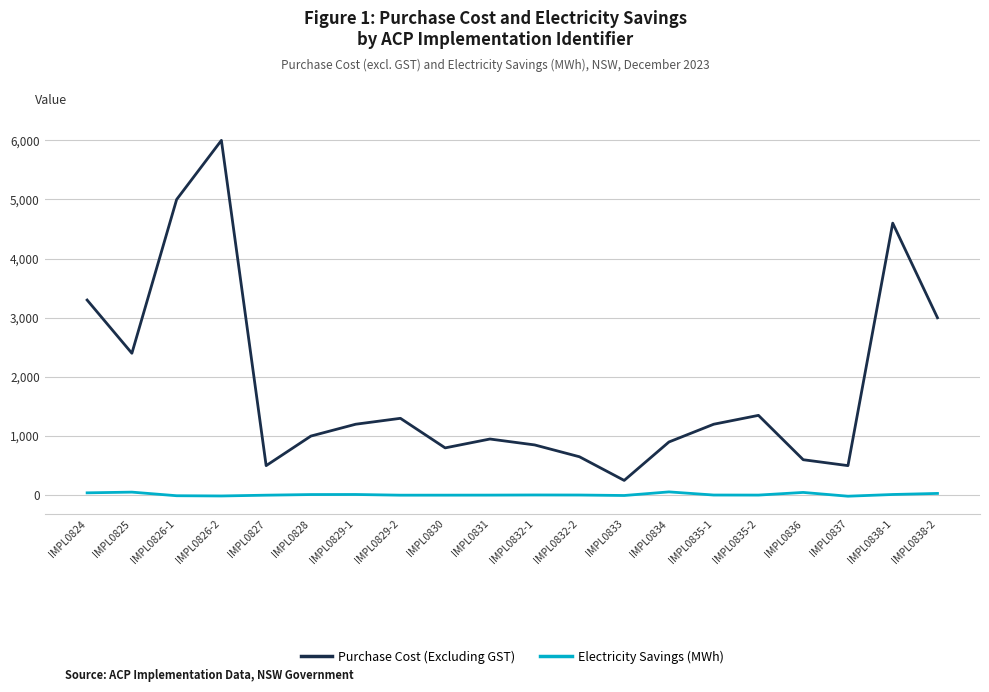

What is the difference between the maximum and minimum values in the Purchase Cost (Excluding GST) series?

5750.0